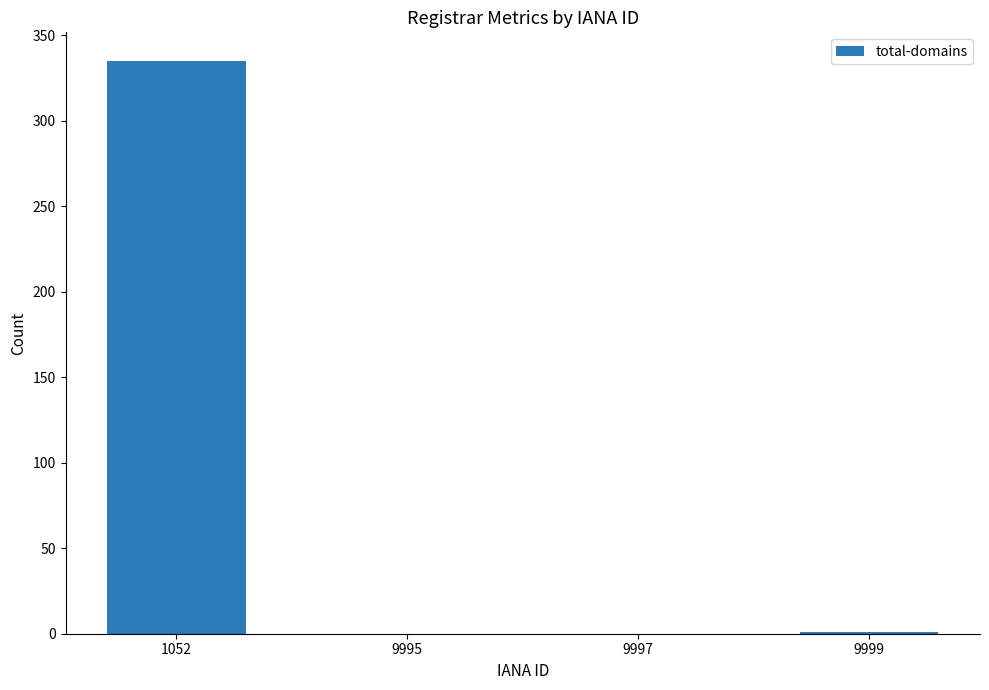

What is the change in value from 1052 to 9995?

-335